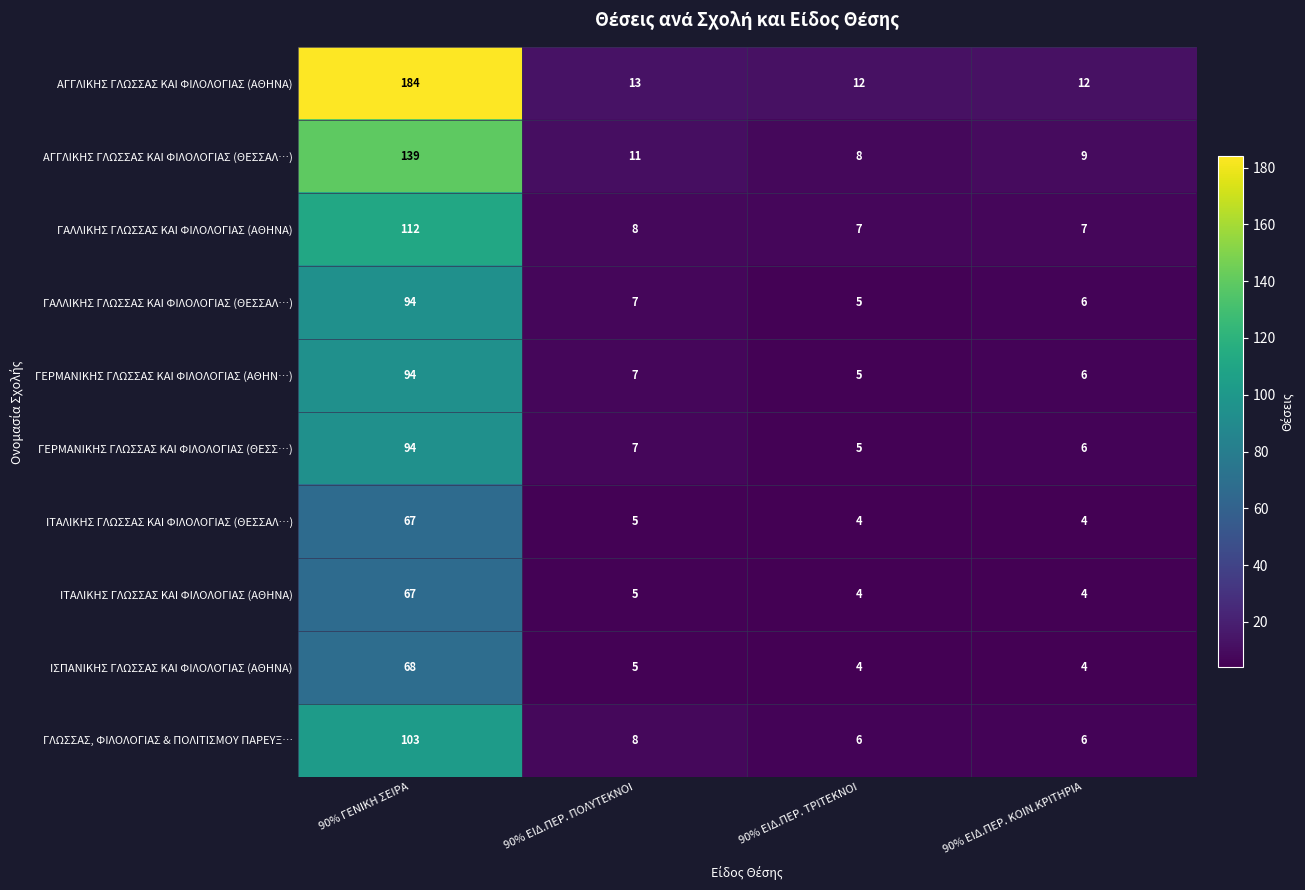

What is the highest value of the ΙΣΠΑΝΙΚΗΣ ΓΛΩΣΣΑΣ ΚΑΙ ΦΙΛΟΛΟΓΙΑΣ (ΑΘΗΝΑ) series?

68